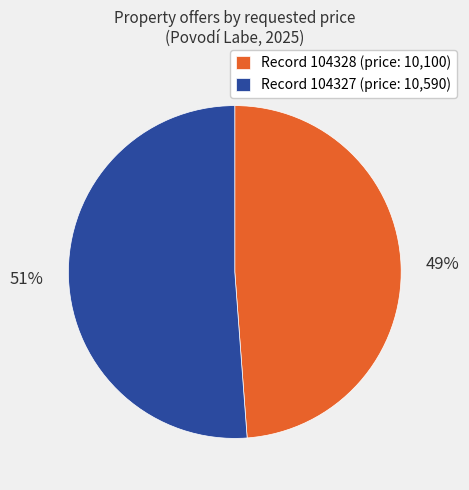

Is it true that Record 104327 (price: 10,590) is 40% of the pie?

False